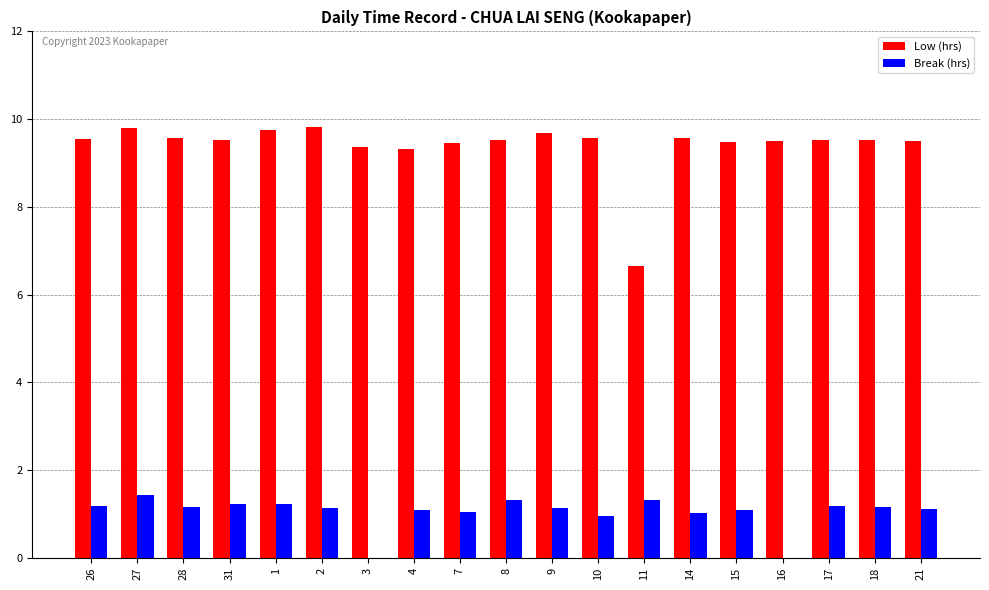

Is the value of Low (hrs) at 1 greater than the value of Break (hrs) at 18?

Yes